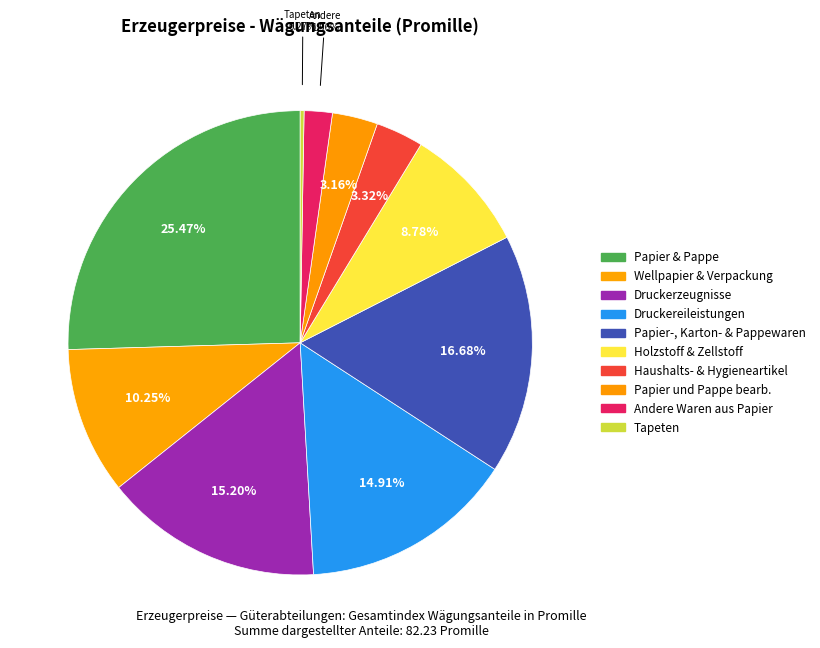

Rank the categories by value from highest to lowest.

Papier, Pappe und Waren daraus, Papier-, Karton- und Pappewaren, Druckerzeugnisse, Druckereileistungen, Wellpapier und -pappe; Verpackungsmittel, Holzstoff, Zellstoff, Papier, Haushalts-, Hygiene- und Toilettenartikel, Papier und Pappe, Andere Waren aus Papier, Tapeten